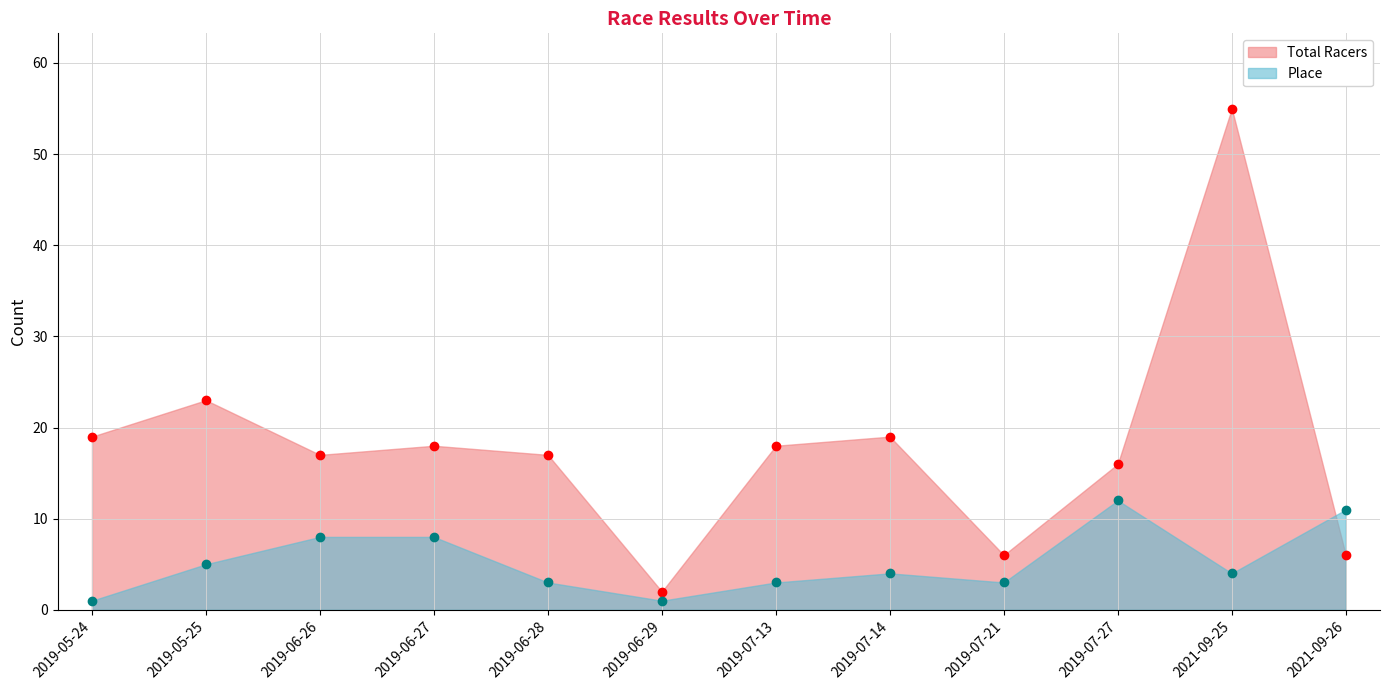

Reading right to left, extract all data points from this chart.

Total Racers: 6	55	16	6	19	18	2	17	18	17	23	19
Place: 11	4	12	3	4	3	1	3	8	8	5	1